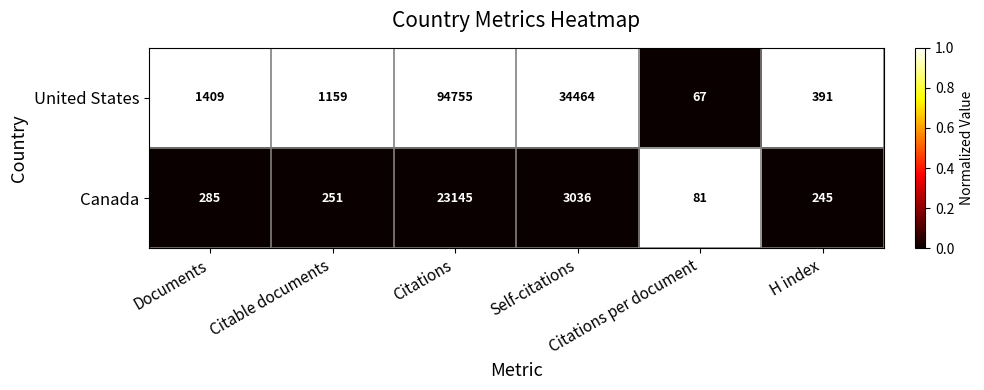

Count the number of data series in this chart.

2